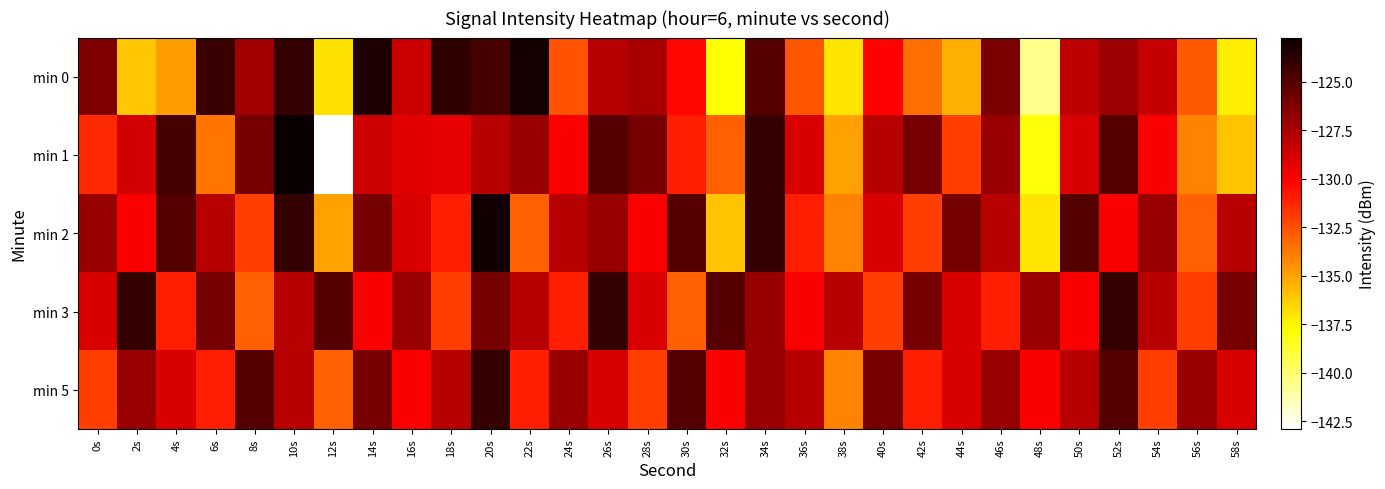

What is the difference between the highest and lowest values at 36s?

4.7